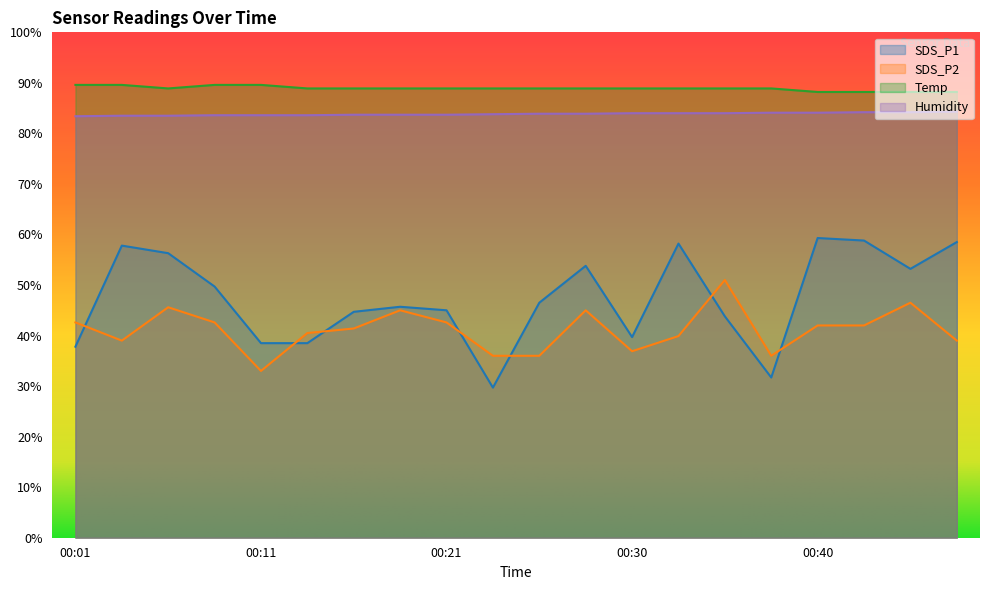

What is the spread (max minus min) of values at 00:28?

43.9